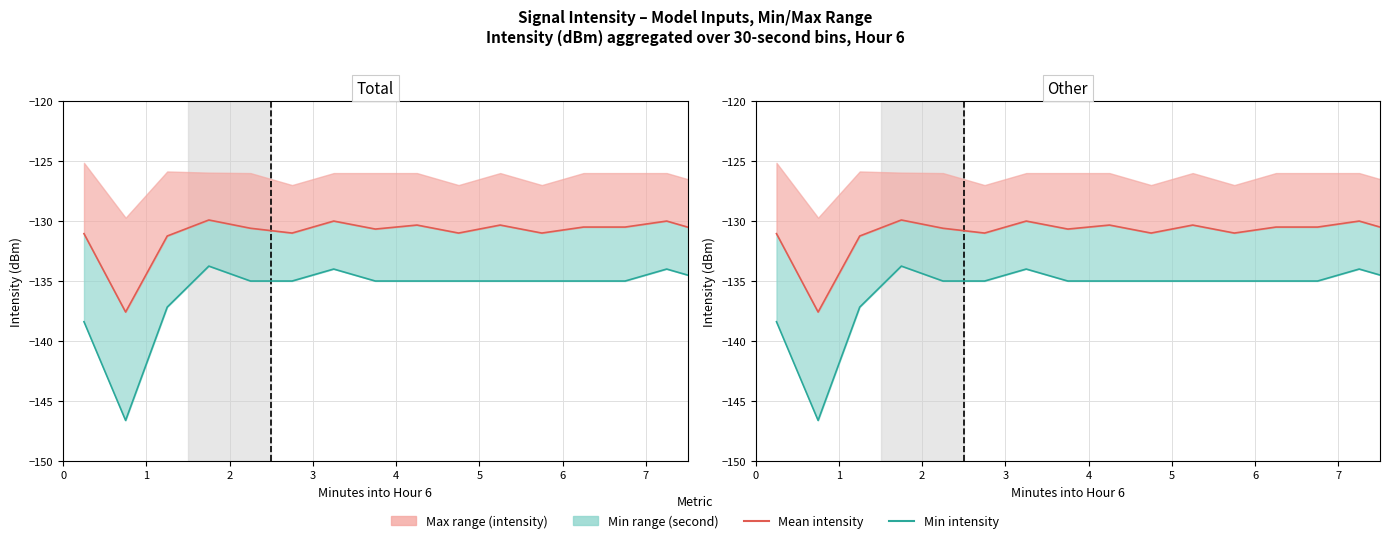

What is the difference between the maximum and minimum values in the Min intensity (dBm) series?

12.9